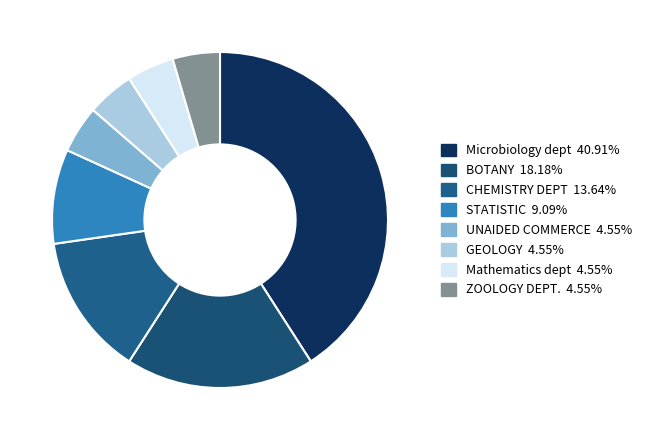

Is the sum of ZOOLOGY DEPT. and BOTANY greater than half?

No